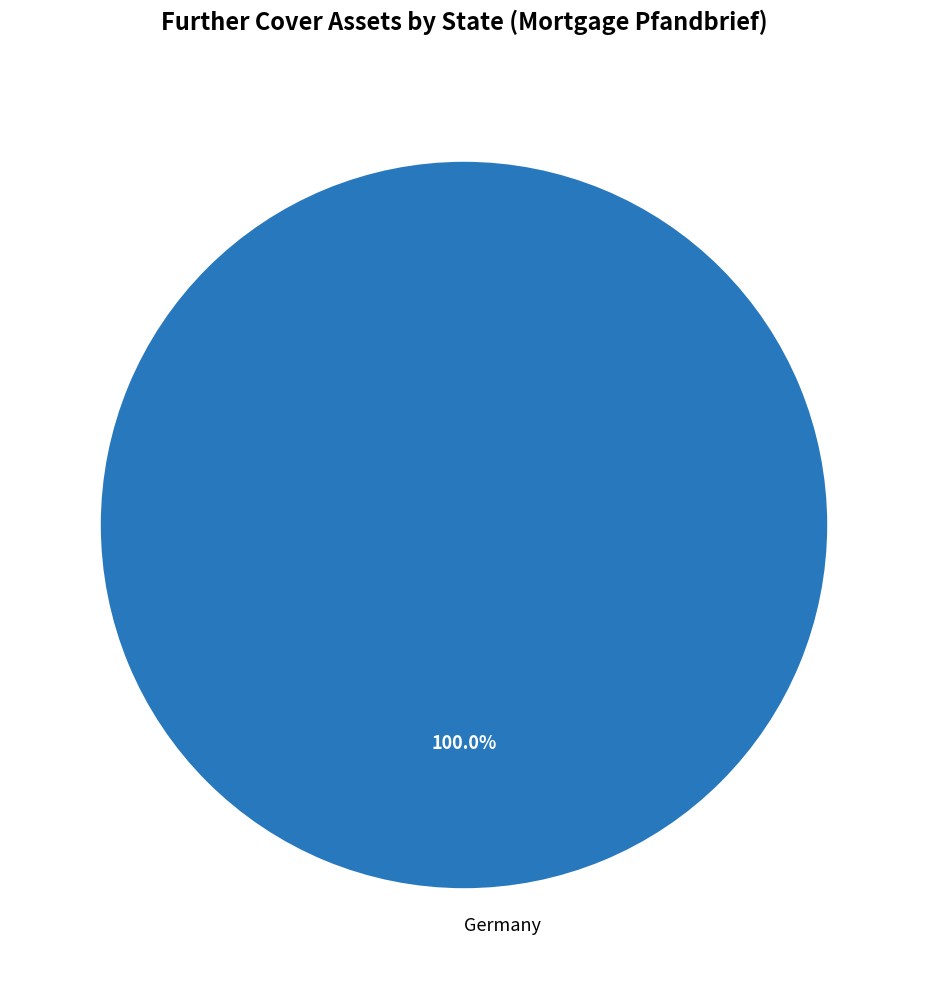

Rank the categories by value from highest to lowest.

Germany